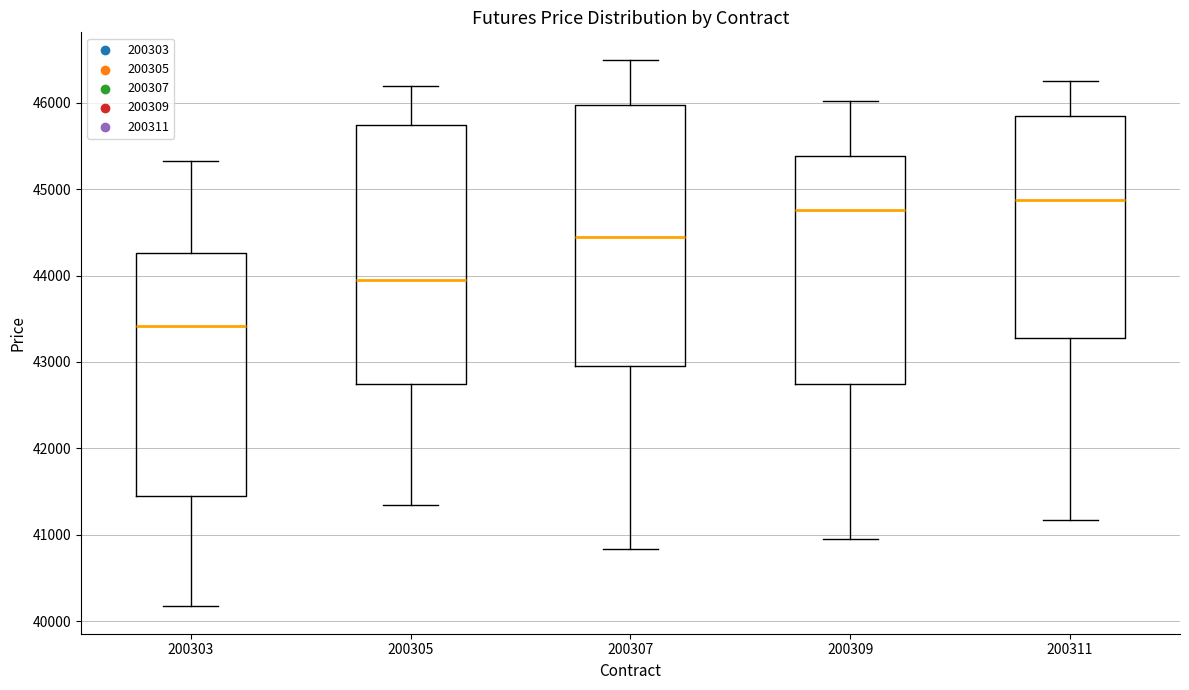

Reading left to right, transcribe this box plot: for each box, give where its median line is, the range the box spans, and where its two whiskers end, as read against the y-axis. The values are not printed on the chart, so give them approximately, as read against the axis.

200303: median 43400, box 41500 to 44300, whiskers 40200 to 45300
200305: median 43900, box 42800 to 45700, whiskers 41300 to 46200
200307: median 44400, box 42900 to 46000, whiskers 40800 to 46500
200309: median 44800, box 42700 to 45400, whiskers 41000 to 46000
200311: median 44900, box 43300 to 45800, whiskers 41200 to 46300